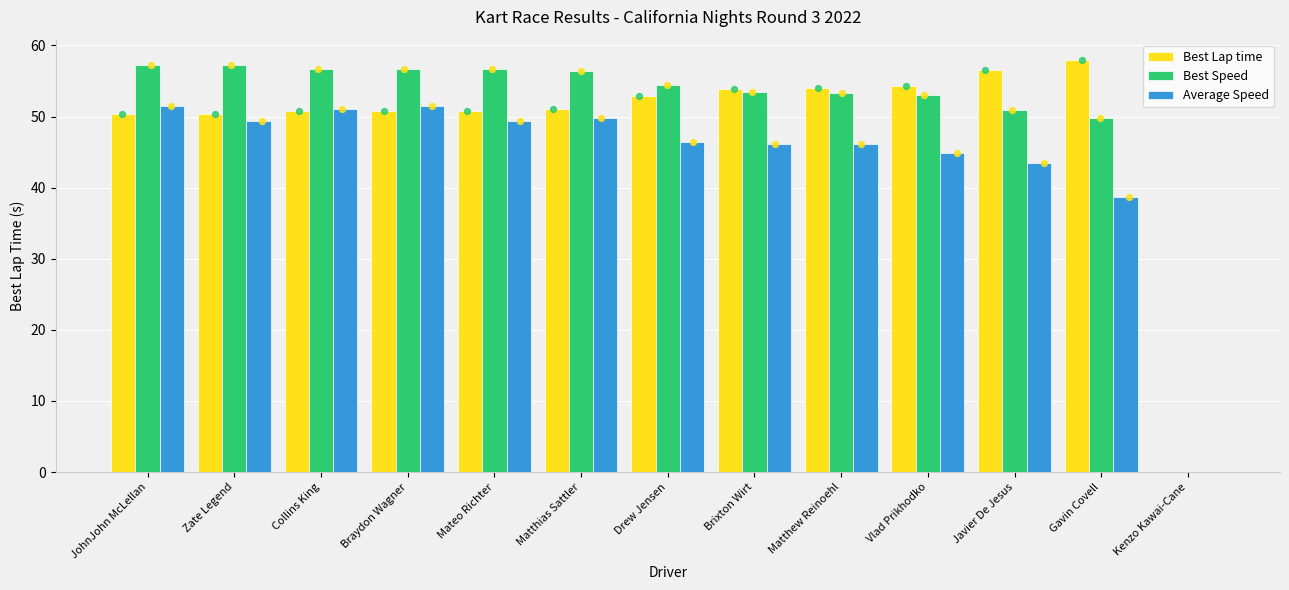

Which series contains the highest Y value?

Best Lap time